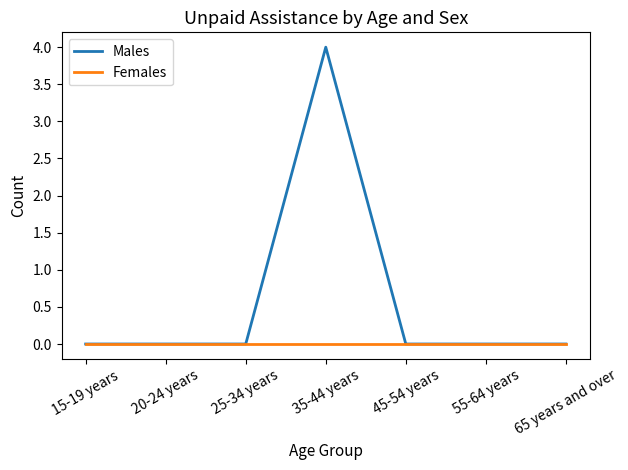

List the series in order of their peak value, highest first.

Males, Females